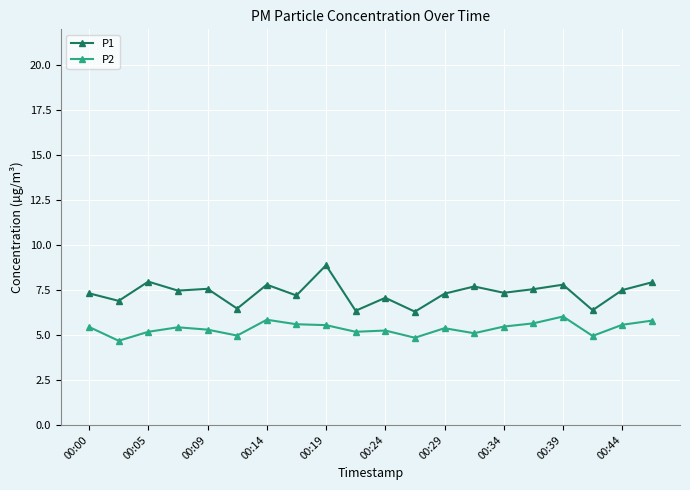

What is the difference between the maximum and minimum values in the P1 series?

2.6